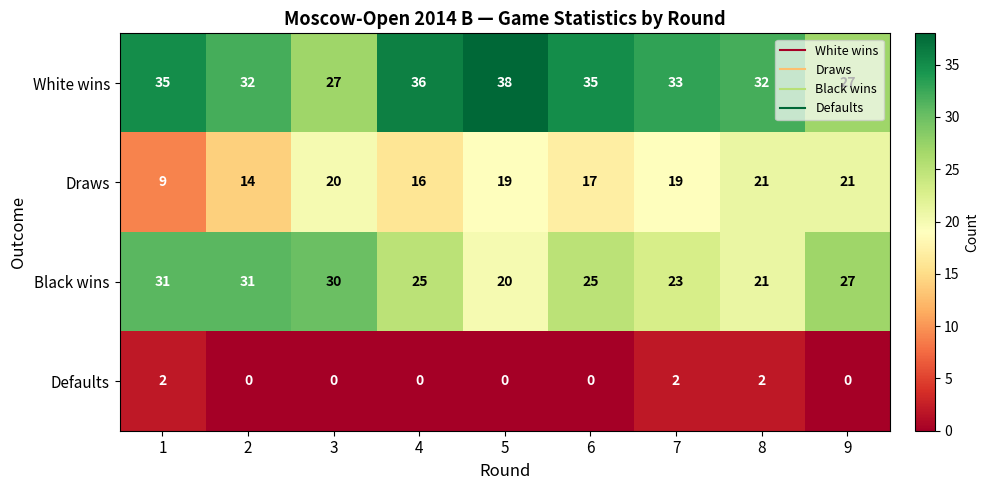

What is the difference between the Black wins values at 5 and 9?

7